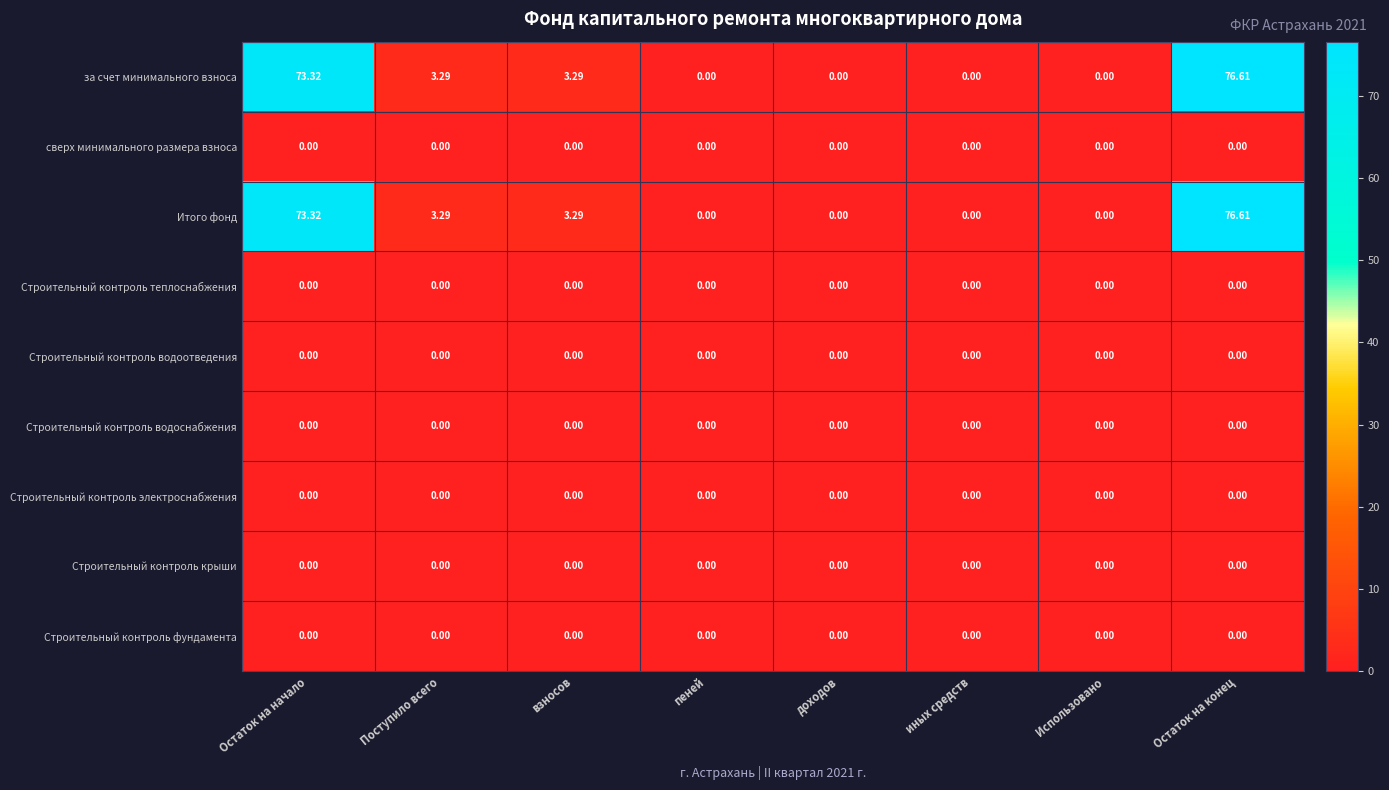

At which category is the sum across all series the highest?

Остаток на конец